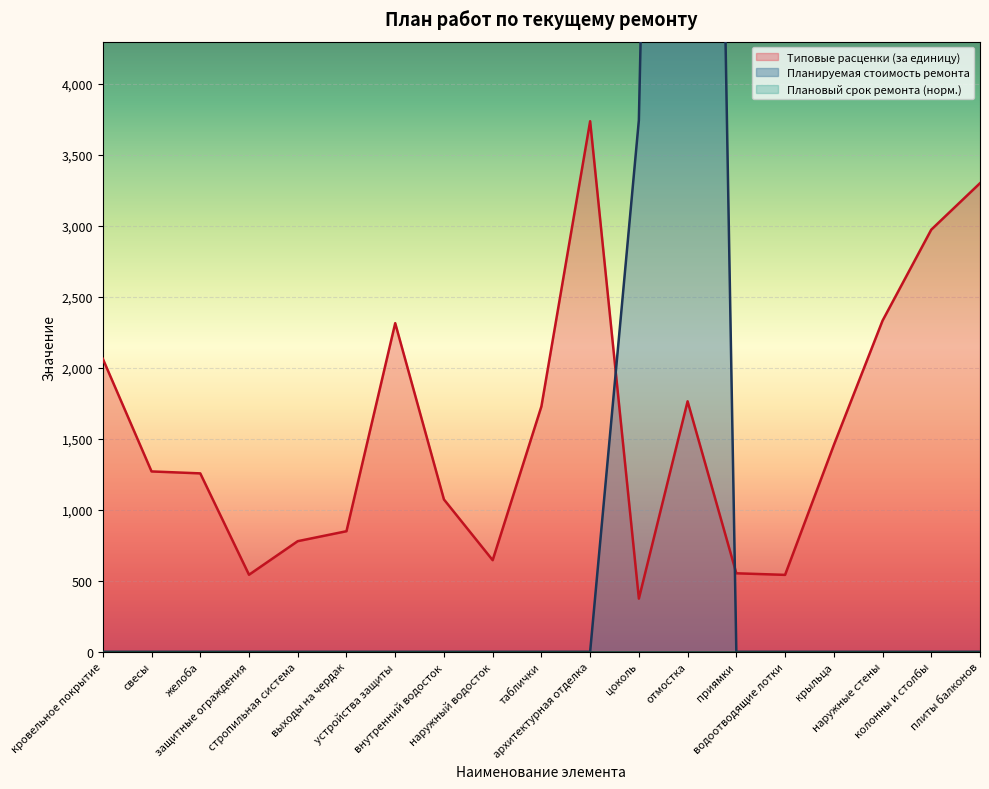

What is the greatest value displayed?

19395.3